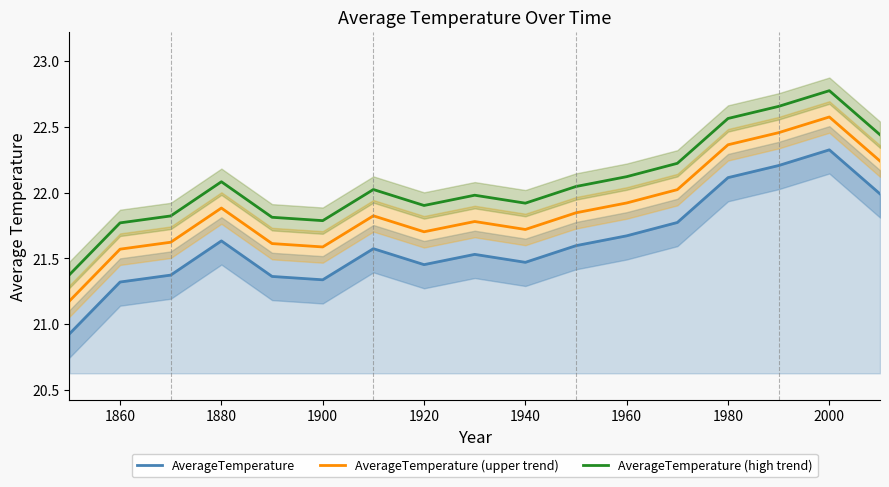

True or false: AverageTemperature (upper trend) has more than 0 points higher than both neighbors.

True